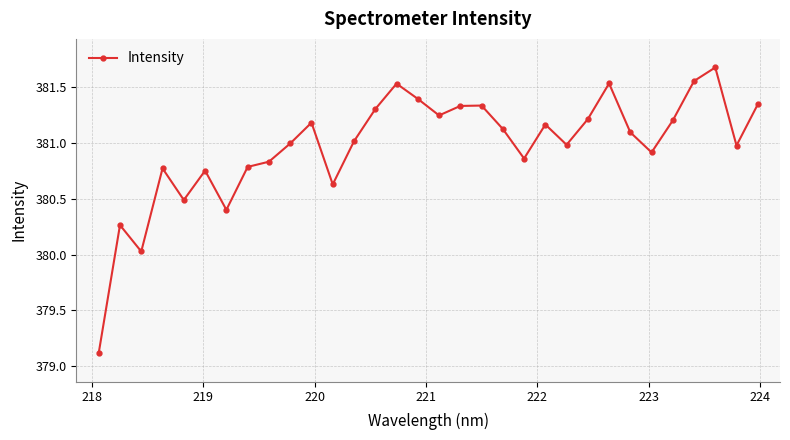

What is the difference between the second highest and minimum values?

2.4